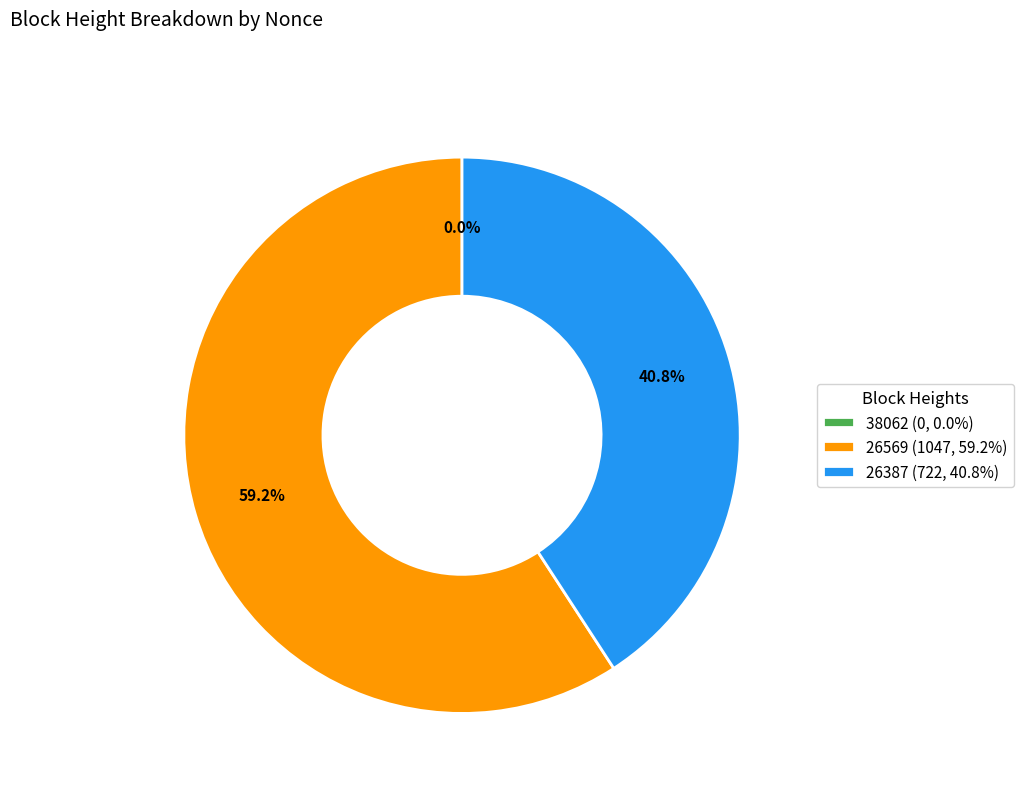

Does 26569 account for over 50% of the chart?

Yes